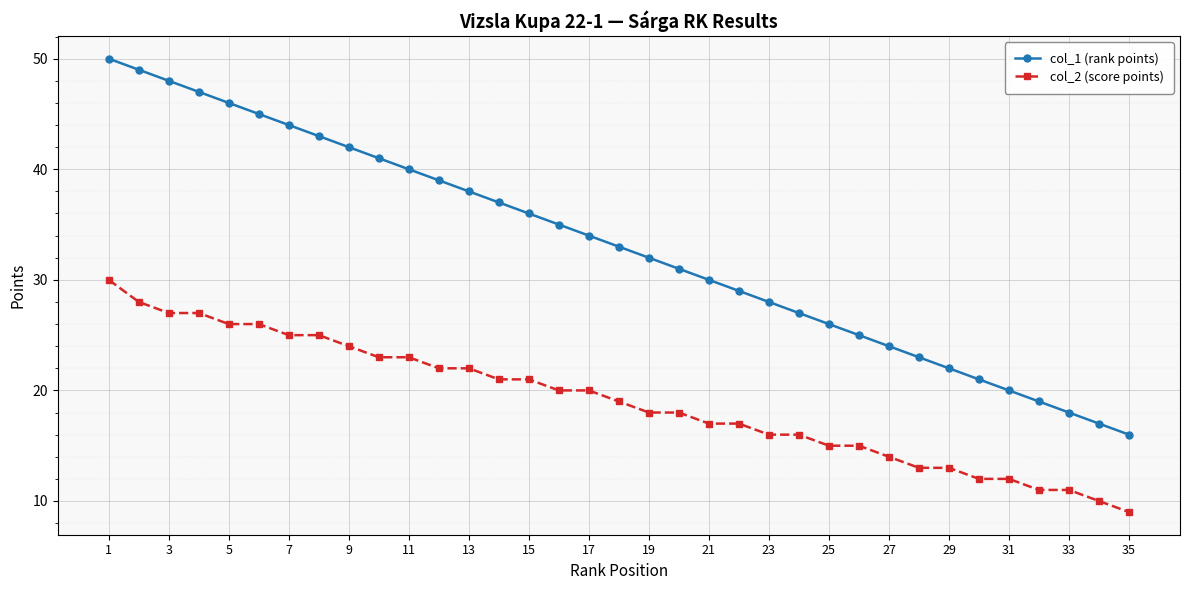

How many values in the col_2 (score points) series are below 19?

17